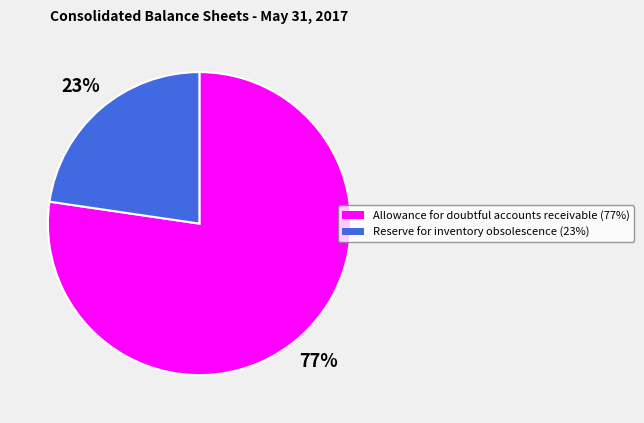

The Reserve for inventory obsolescence slice represents 15% of the pie. True or false?

False